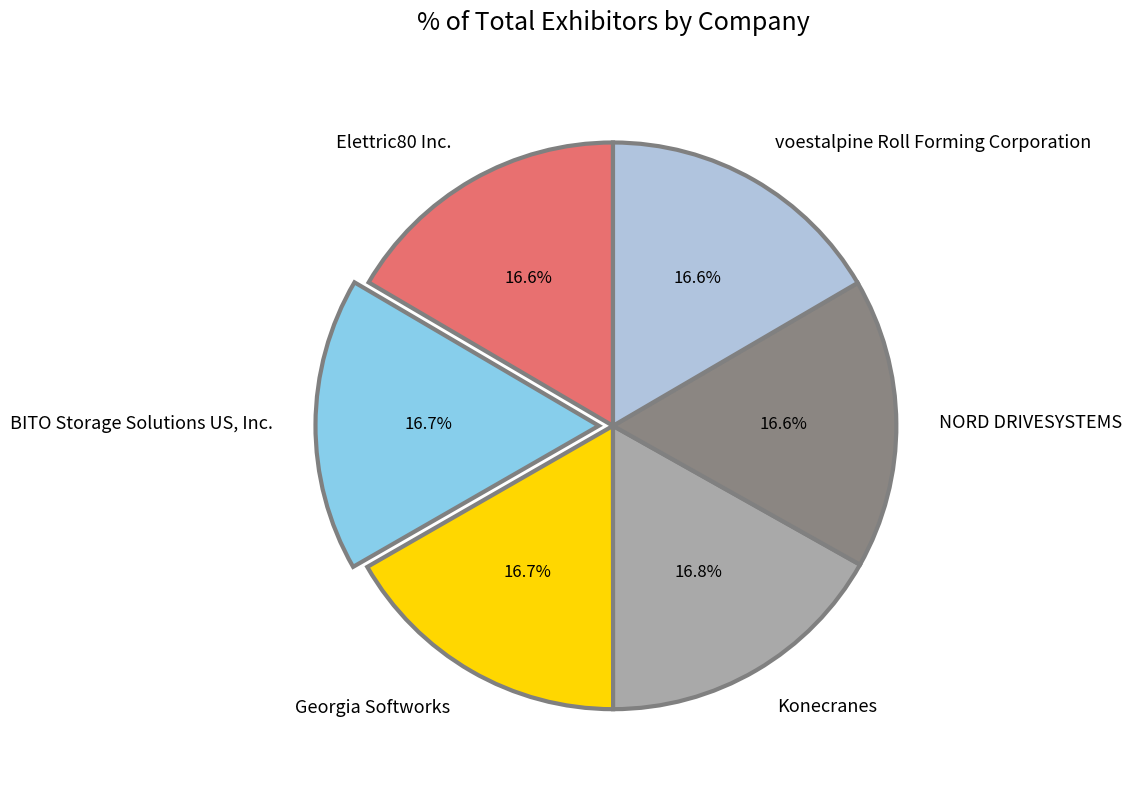

To the nearest percent, what is the combined percentage of voestalpine Roll Forming Corporation and Elettric80 Inc.?

33%